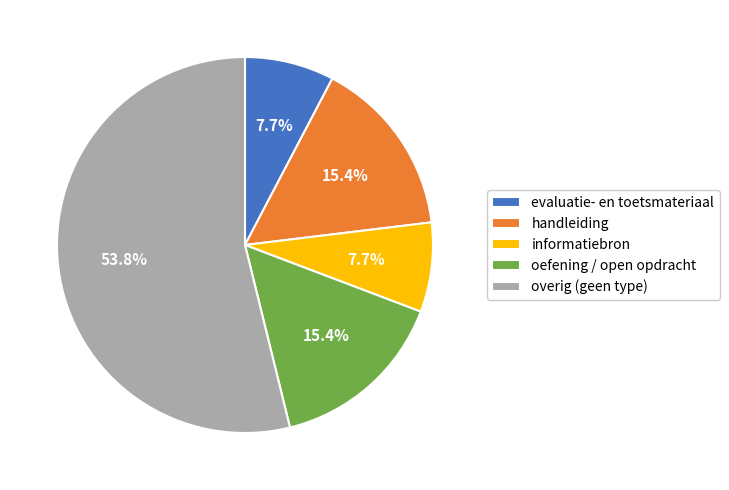

What is the largest slice in the pie chart?

overig (geen type)